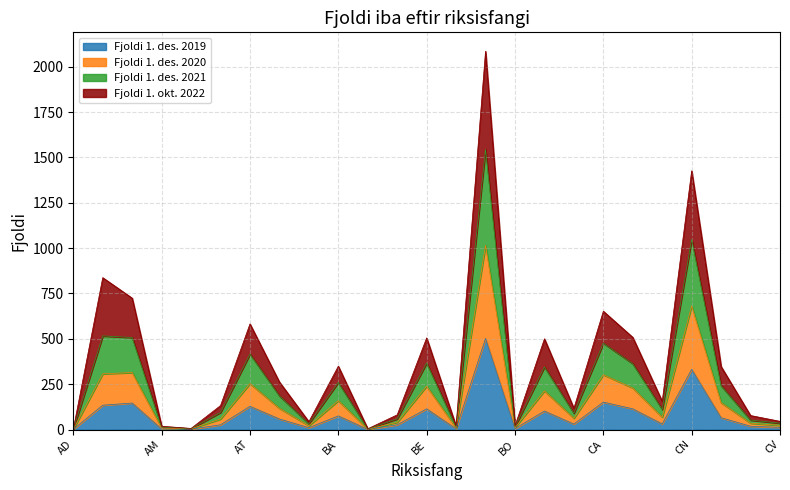

What is the sum of all Fjoldi 1. des. 2019 values?

2090